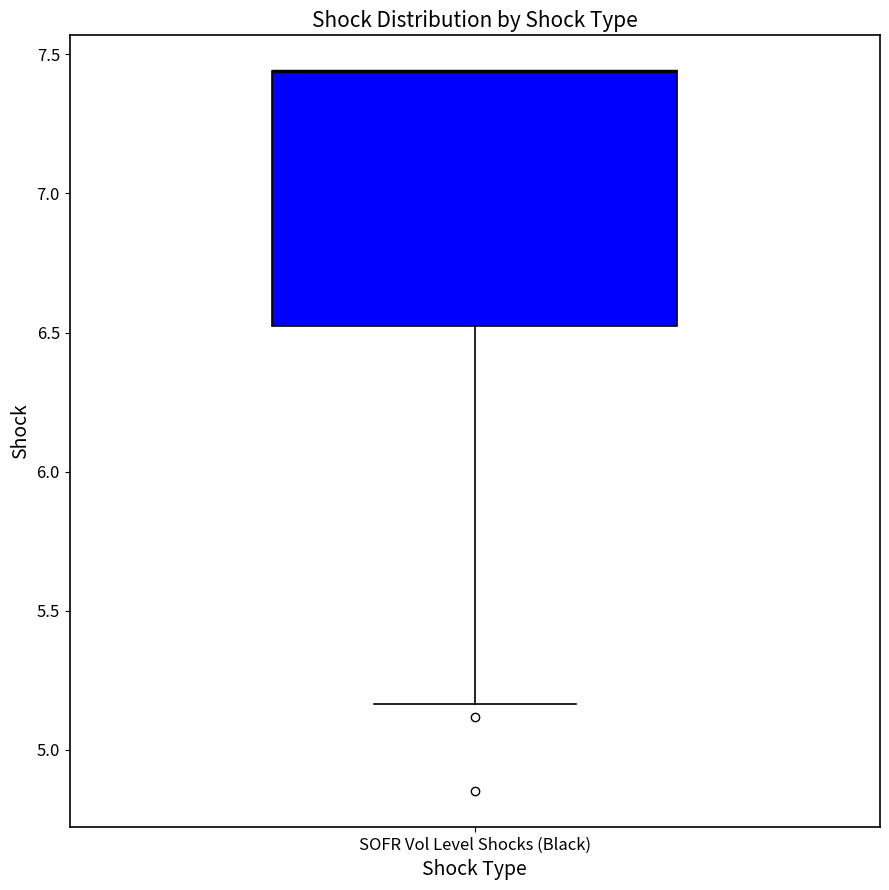

Transcribe this box plot: give where the median line is, the range the box spans, and where the two whiskers end, as read against the y-axis. The values are not printed on the chart, so give them approximately, as read against the axis.

median 7.45 (drawn on the box's upper edge), box 6.50 to 7.45, whiskers 5.15 to 7.45